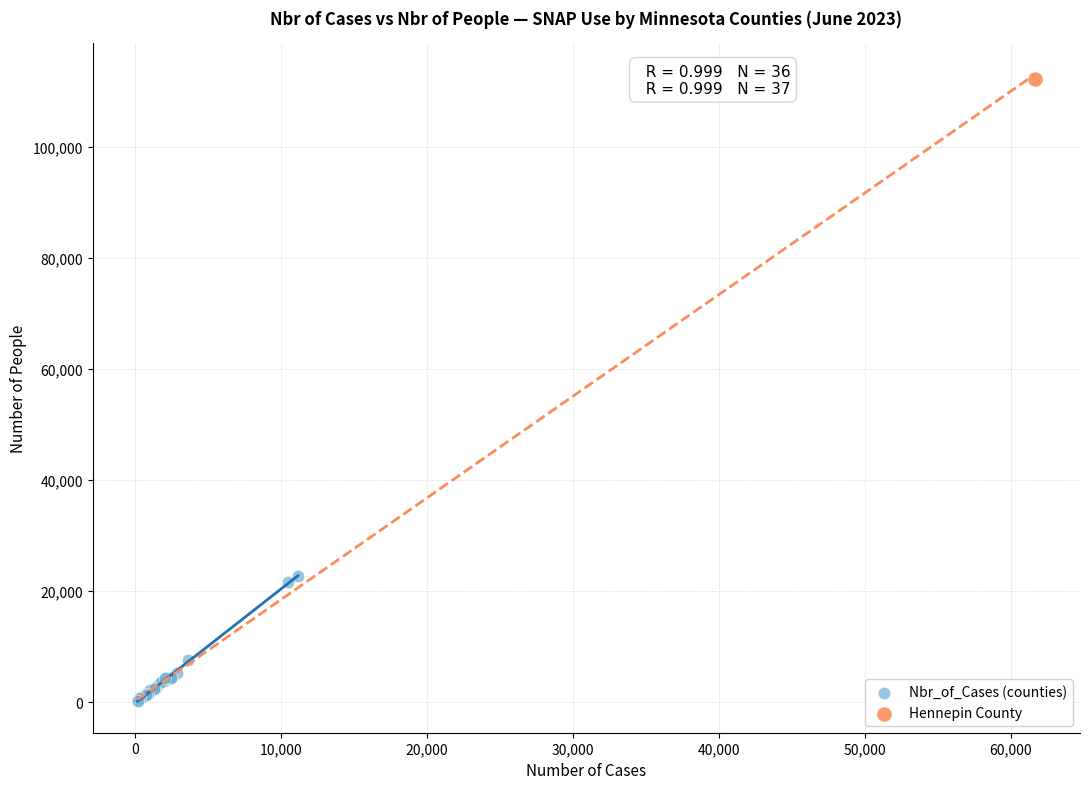

What are all the series names shown in the legend?

Nbr_of_Cases (counties), Hennepin County